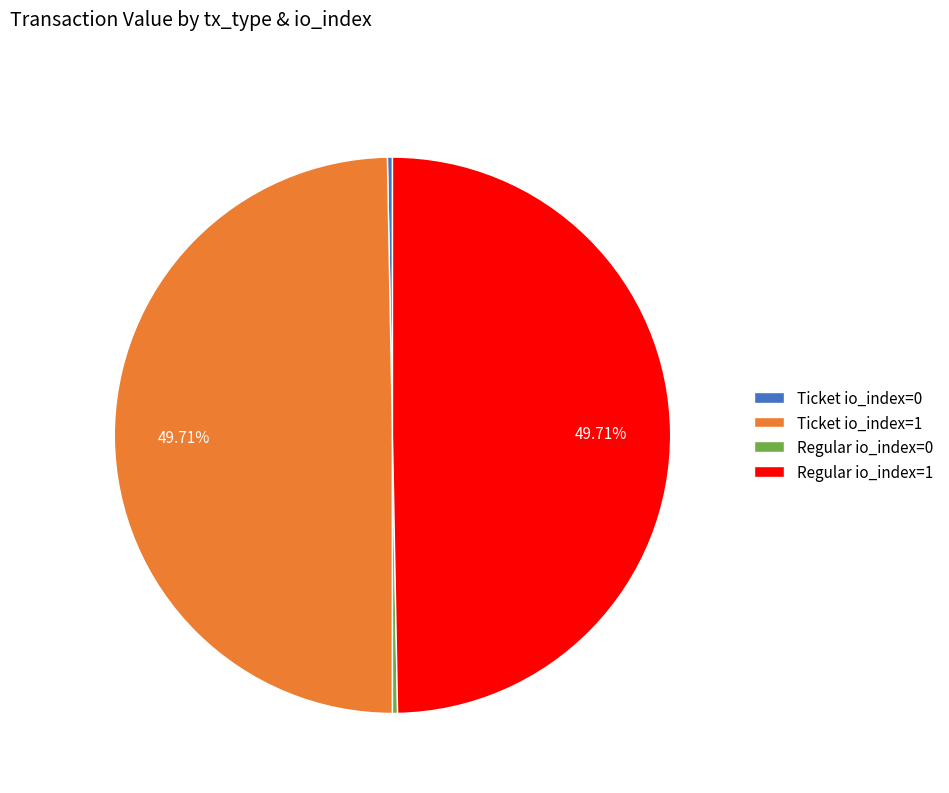

Combined, do Ticket io_index=1 and Regular io_index=1 account for over 50%?

Yes